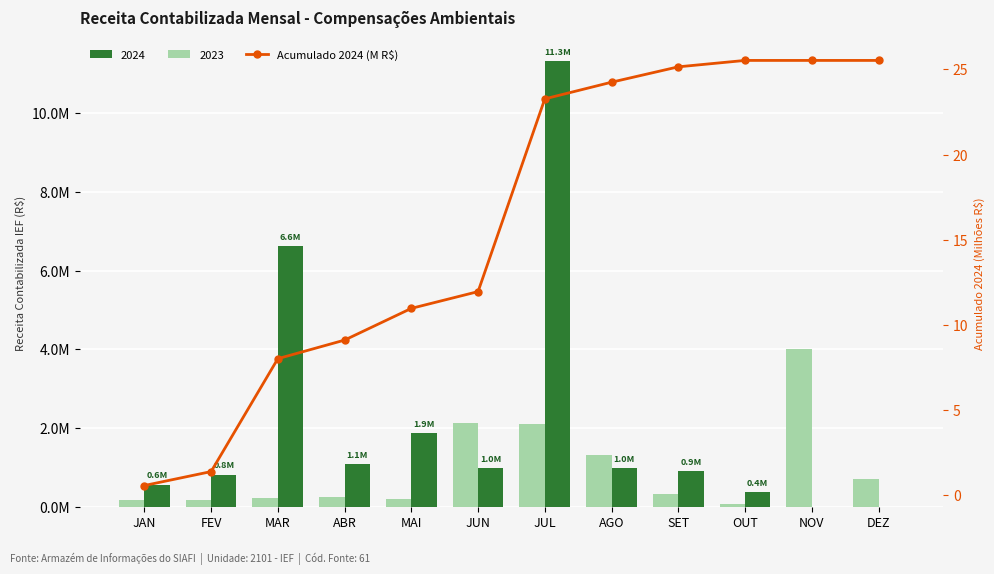

The chart shows a value of 25.5 at OUT. True or false?

True